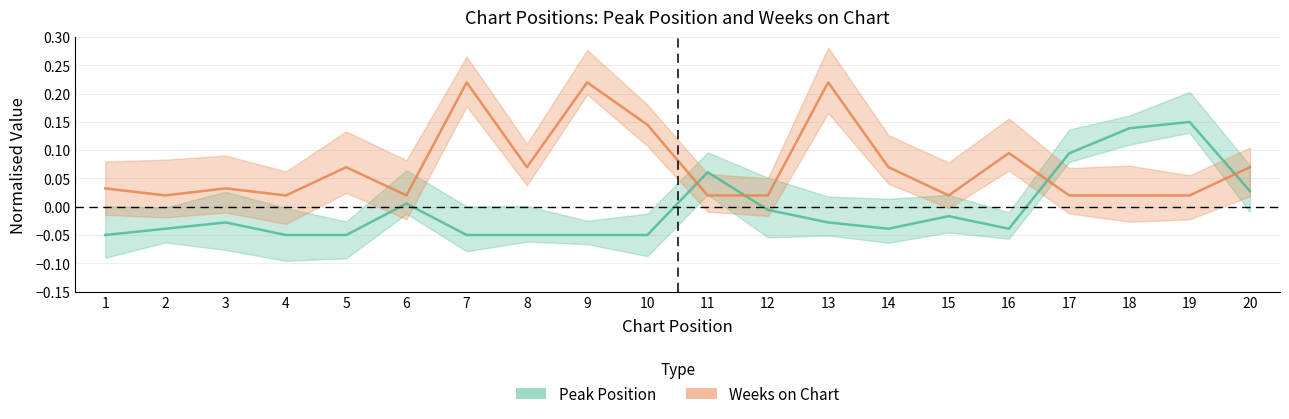

Is it true that Weeks on Chart equals 0.0 at 19?

True